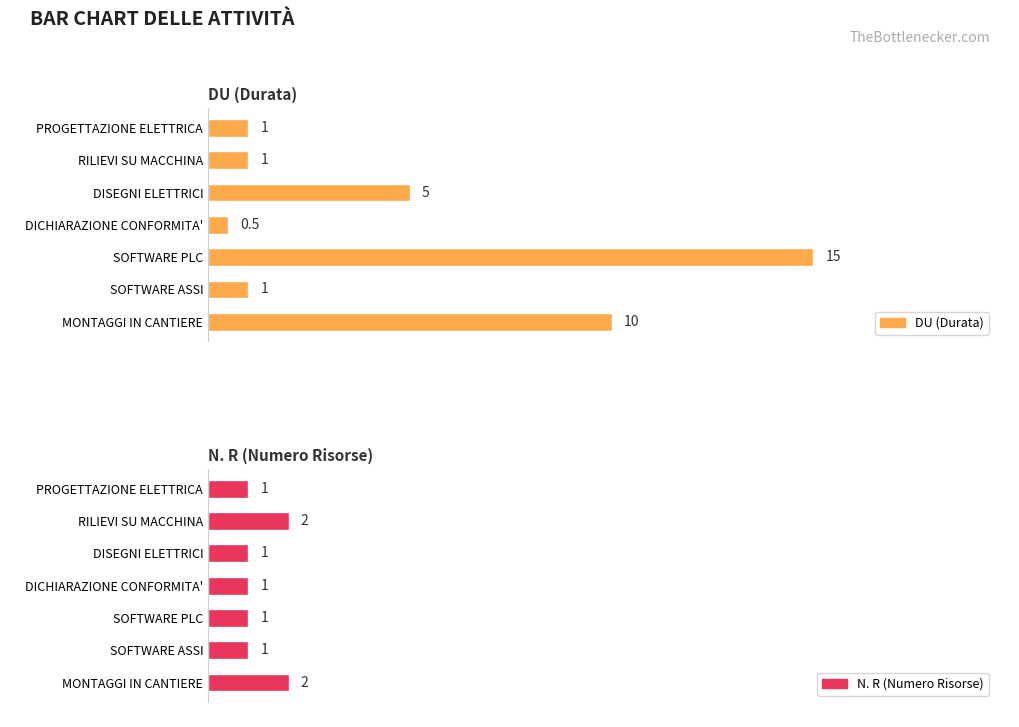

Rank the series by their average value, from highest to lowest.

DU (Durata), N. R (Numero Risorse)